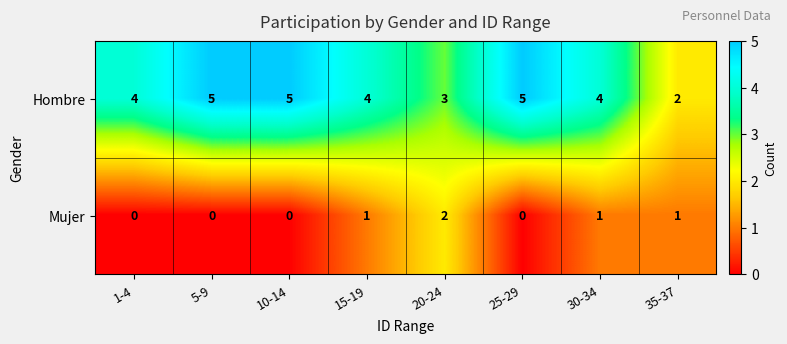

Where is Hombre nearest to the value 3?

20-24